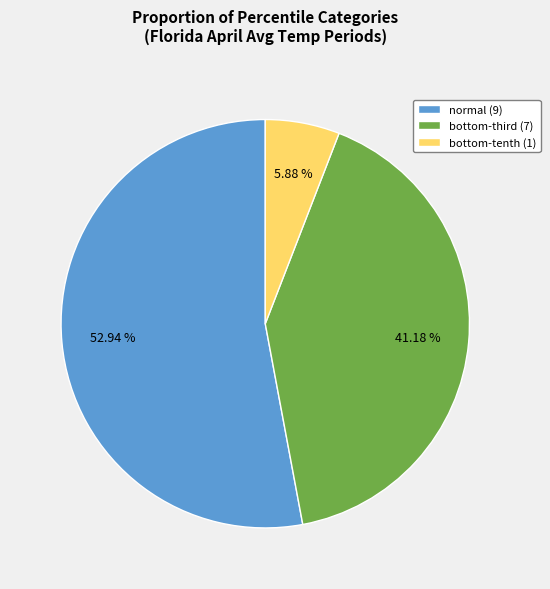

Does any single category account for the majority?

Yes